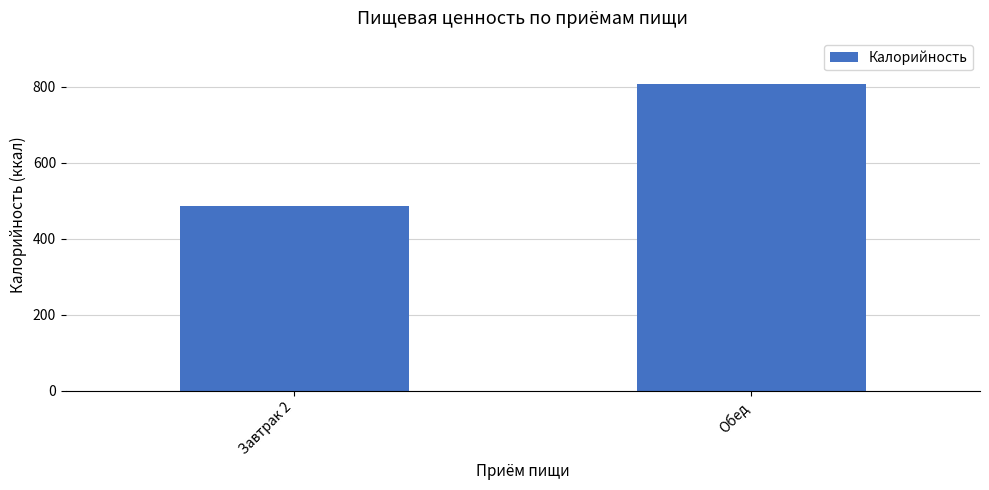

Rank the categories by value from lowest to highest.

Завтрак 2, Обед